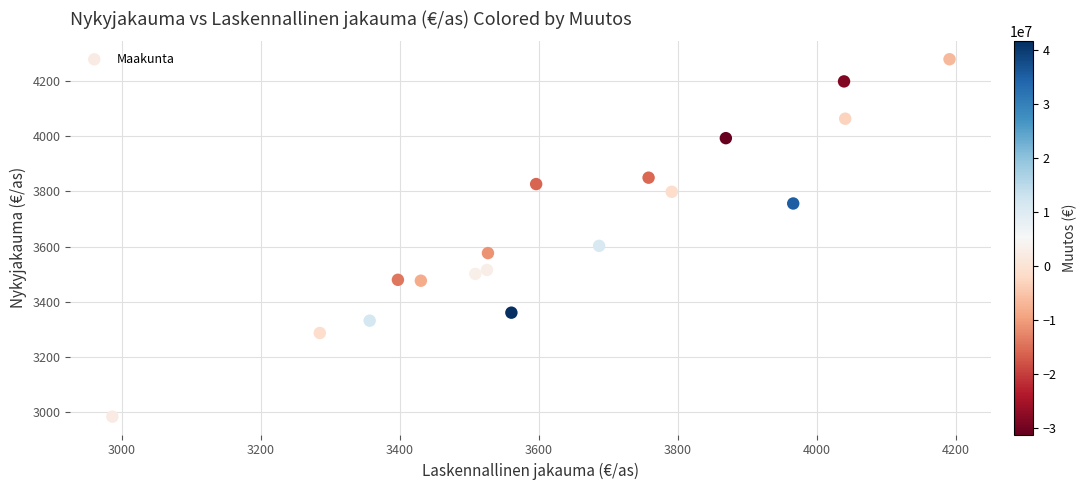

What Y value in the scatter plot is closest to 3631?

3602.9